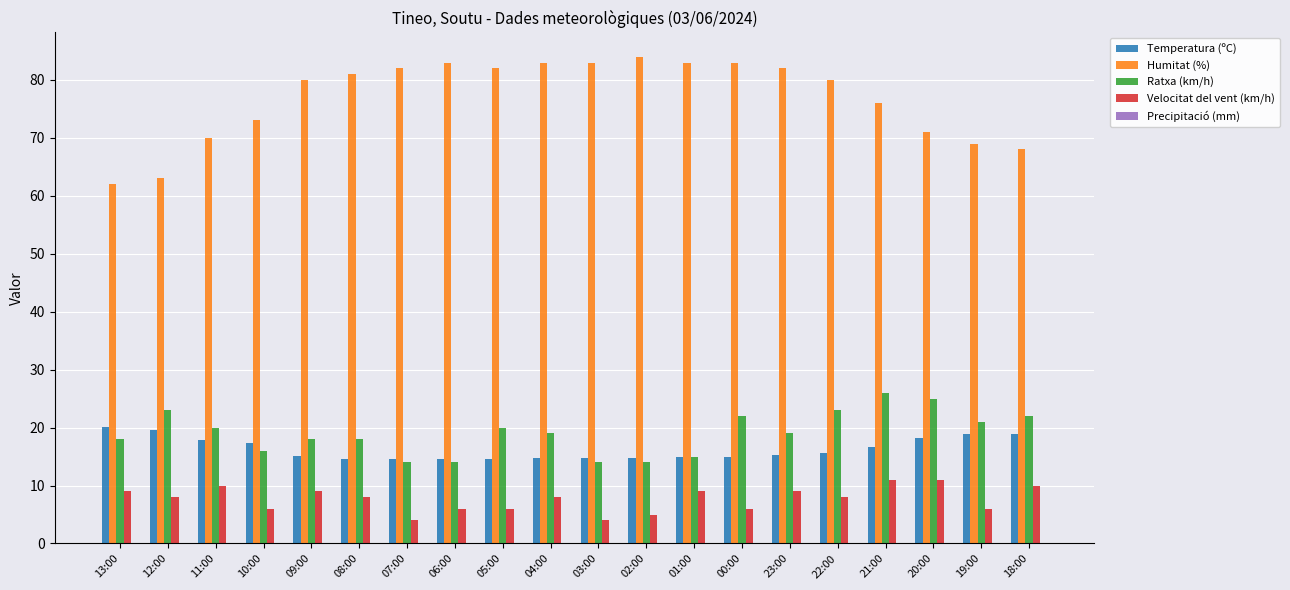

What value does the Temperatura (ºC) series have at 01:00?

14.9